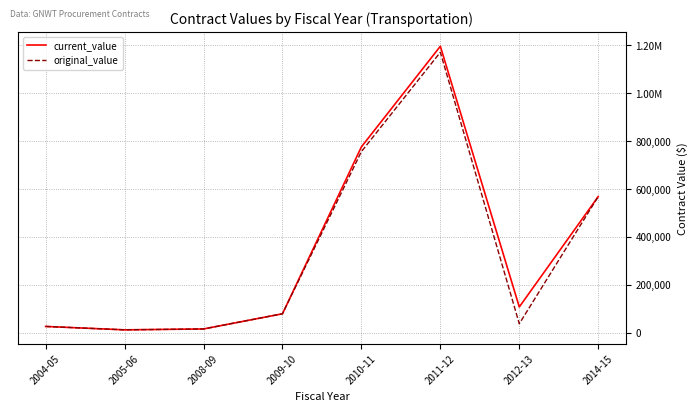

At which category is the sum across all series the highest?

2011-12